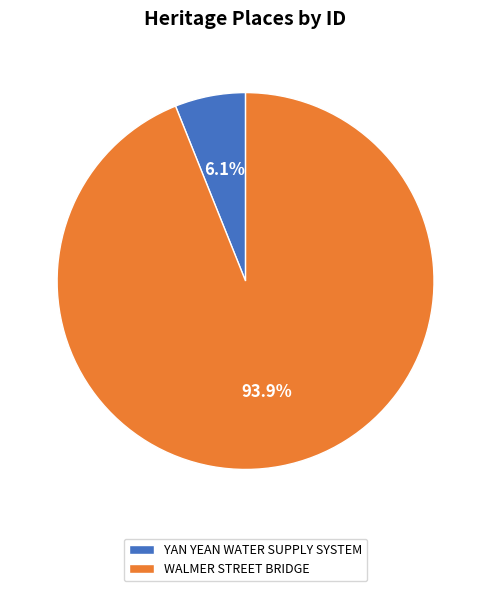

Count the number of slices in the pie.

2